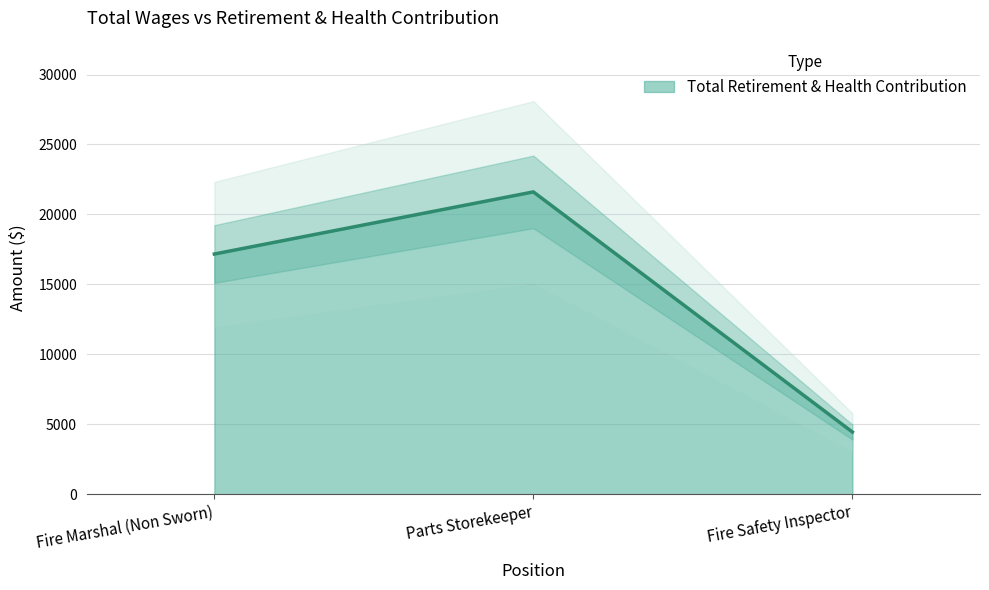

True or false: the data shows 17174 at Fire Marshal (Non Sworn).

True